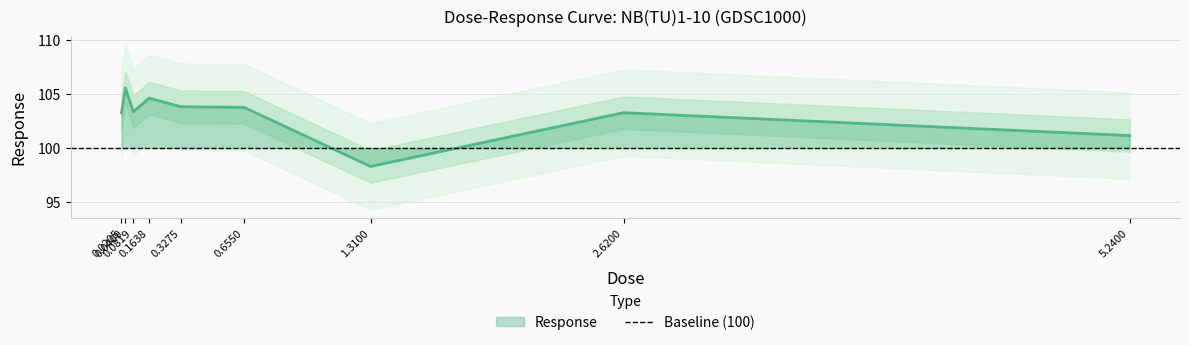

What is the greatest value displayed?

105.6